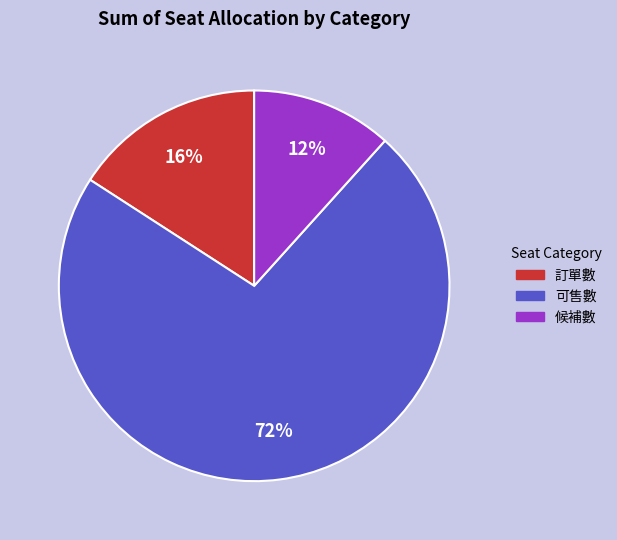

To the nearest percent, what percentage of the pie is 候補數?

12%